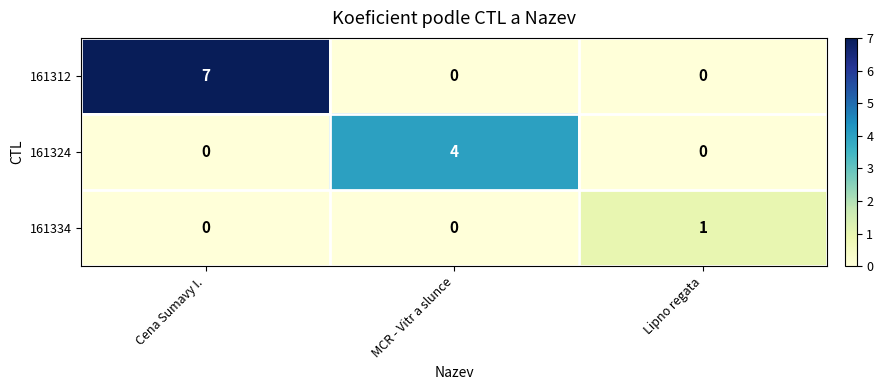

What is the sum of the 161324 values at Cena Sumavy I. and MCR - Vitr a slunce?

4